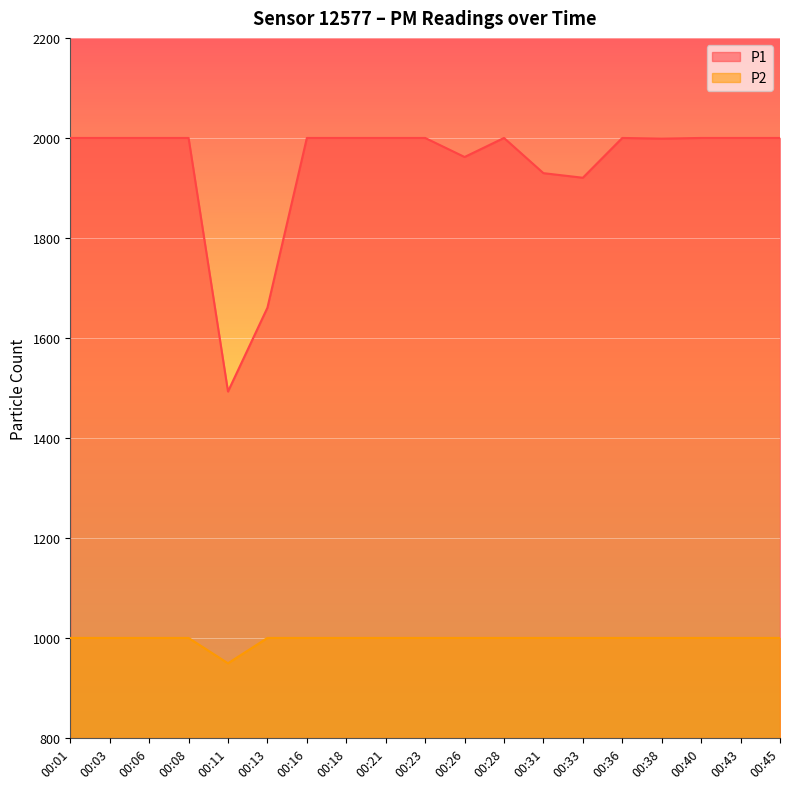

True or false: P2 has a value of 999.9 at 00:21.

True